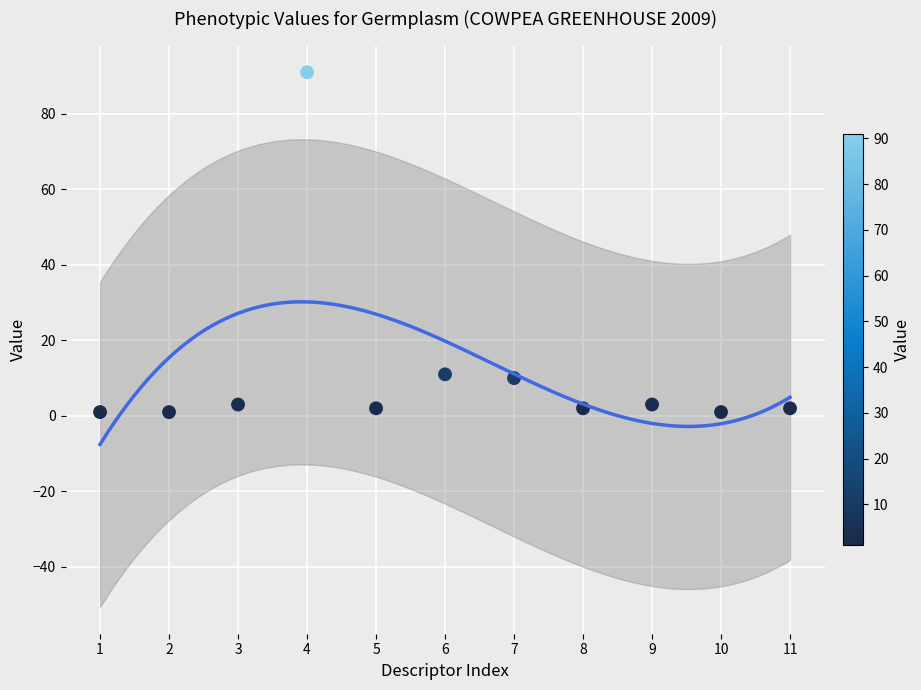

What is the average X value?

6